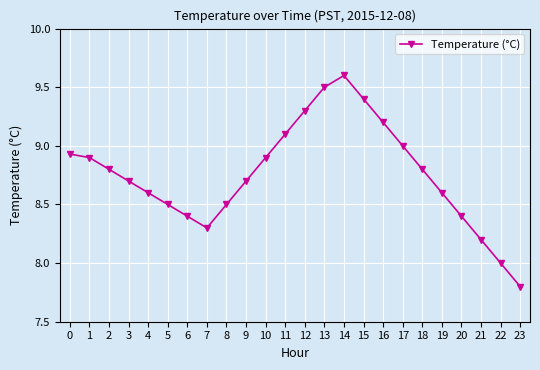

Read the value at 19.

8.6